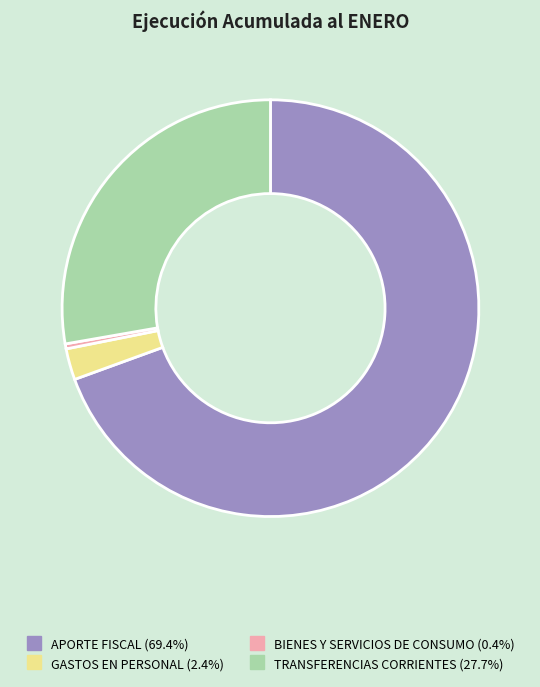

How many slices are in this pie chart?

4